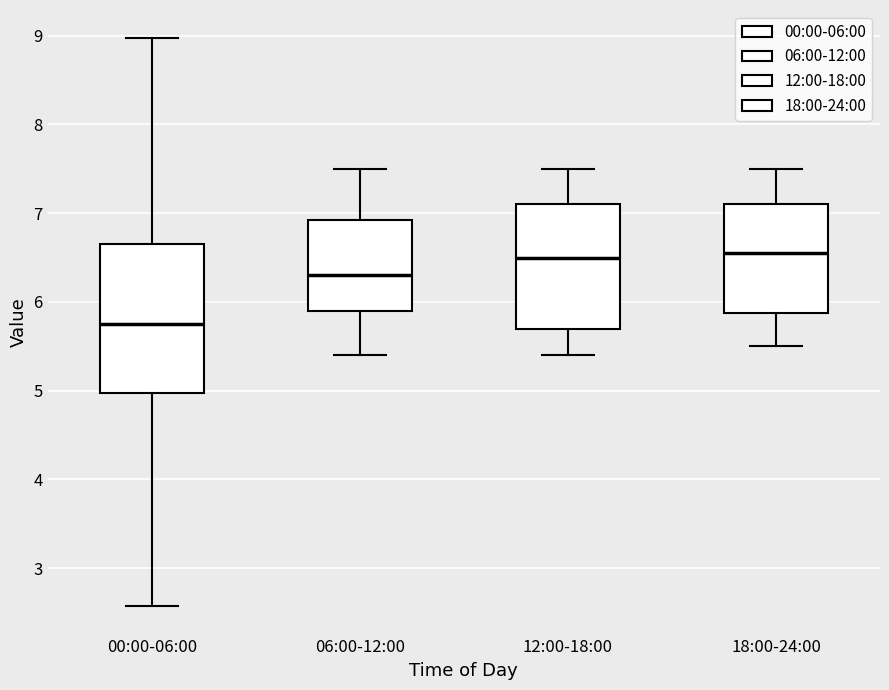

Reading left to right, read every box against the y-axis: the position of its median line, the range the box covers, and the ends of its whiskers. The values are not printed on the chart, so give them approximately, as read against the axis.

00:00-06:00: median 5.8, box 5.0 to 6.6, whiskers 2.6 to 9.0
06:00-12:00: median 6.3, box 5.9 to 6.9, whiskers 5.4 to 7.5
12:00-18:00: median 6.5, box 5.7 to 7.1, whiskers 5.4 to 7.5
18:00-24:00: median 6.6, box 5.9 to 7.1, whiskers 5.5 to 7.5